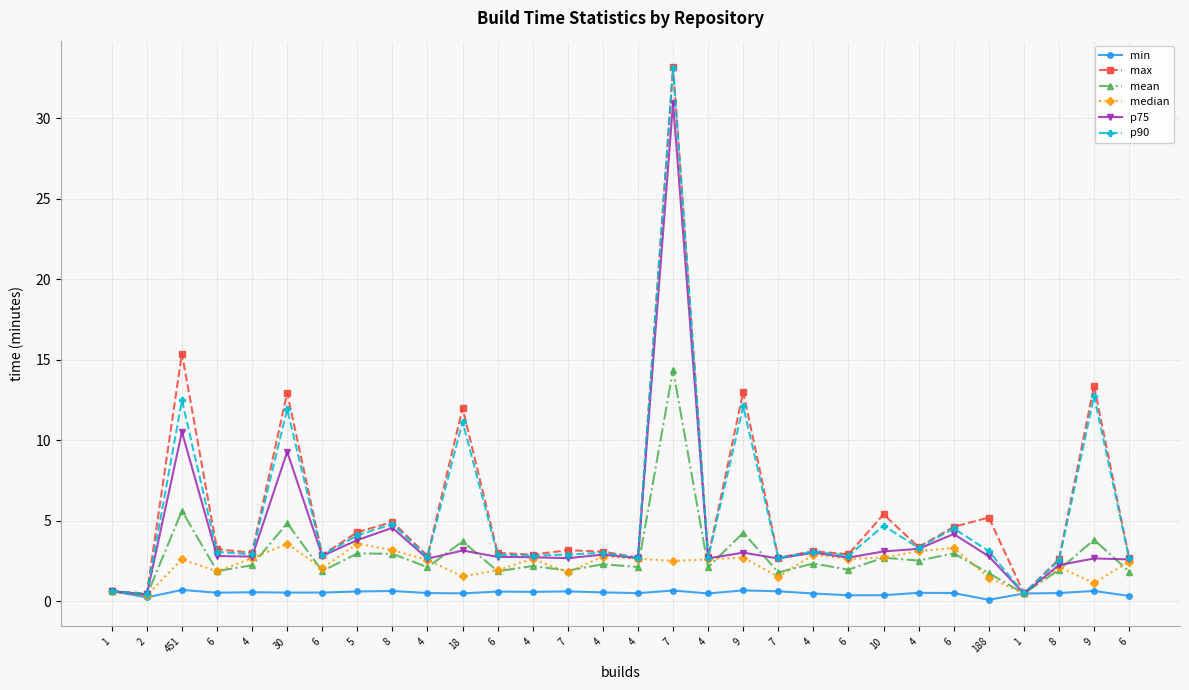

Rank the series at 4 from highest to lowest value.

max, p90, p75, median, mean, min